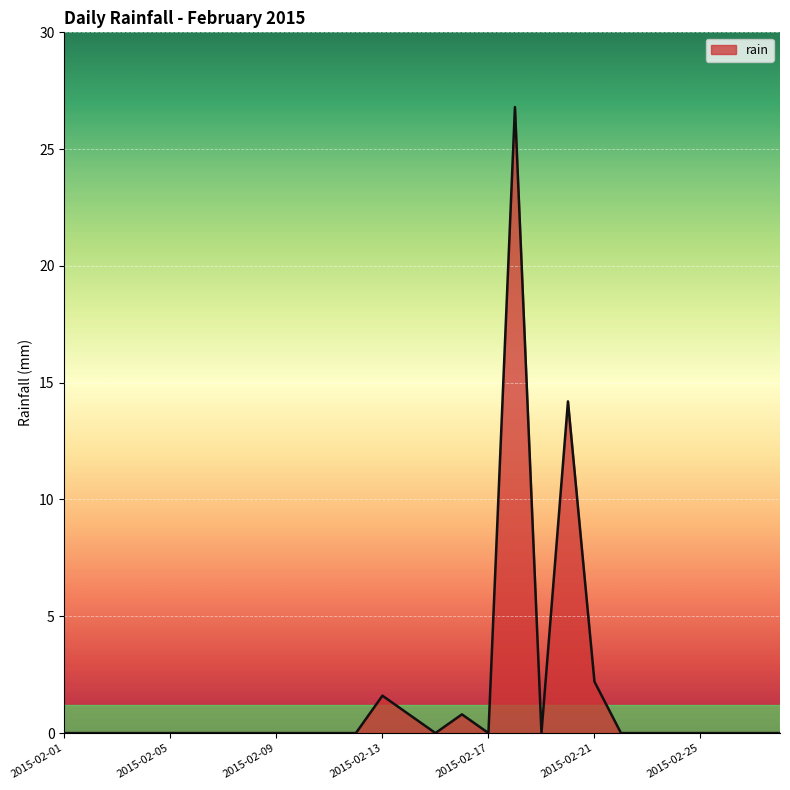

What is the maximum value shown in the chart?

26.8